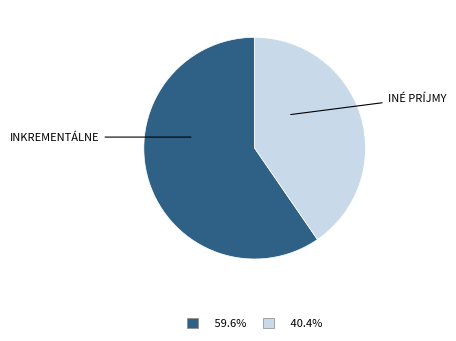

How many segments does this pie chart have?

2